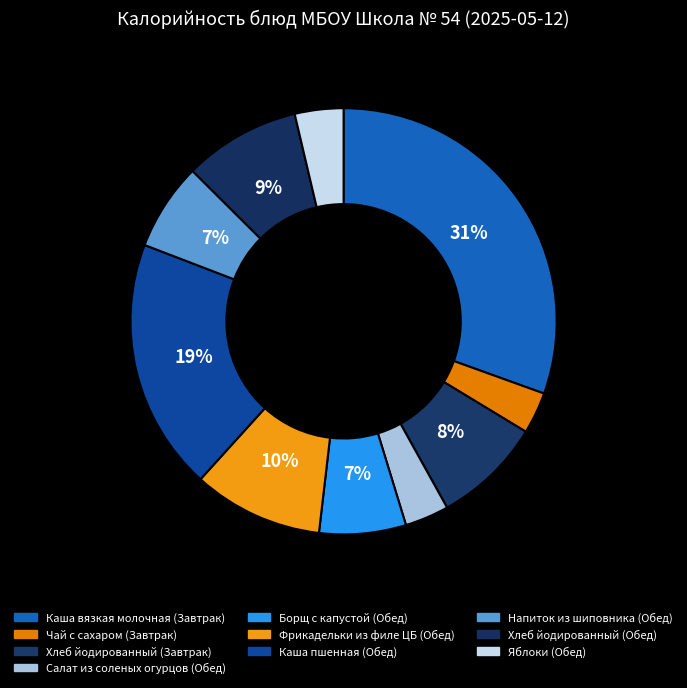

Which has a higher value, Хлеб йодированный (Обед) or Яблоки (Обед)?

Хлеб йодированный (Обед)